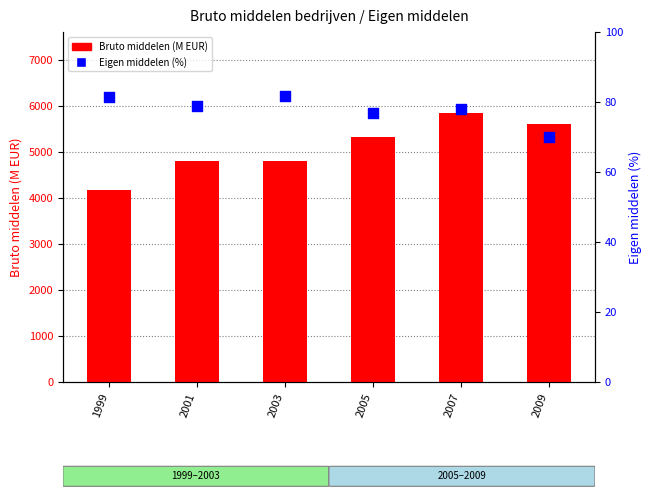

At which category is the sum across all series the highest?

2007